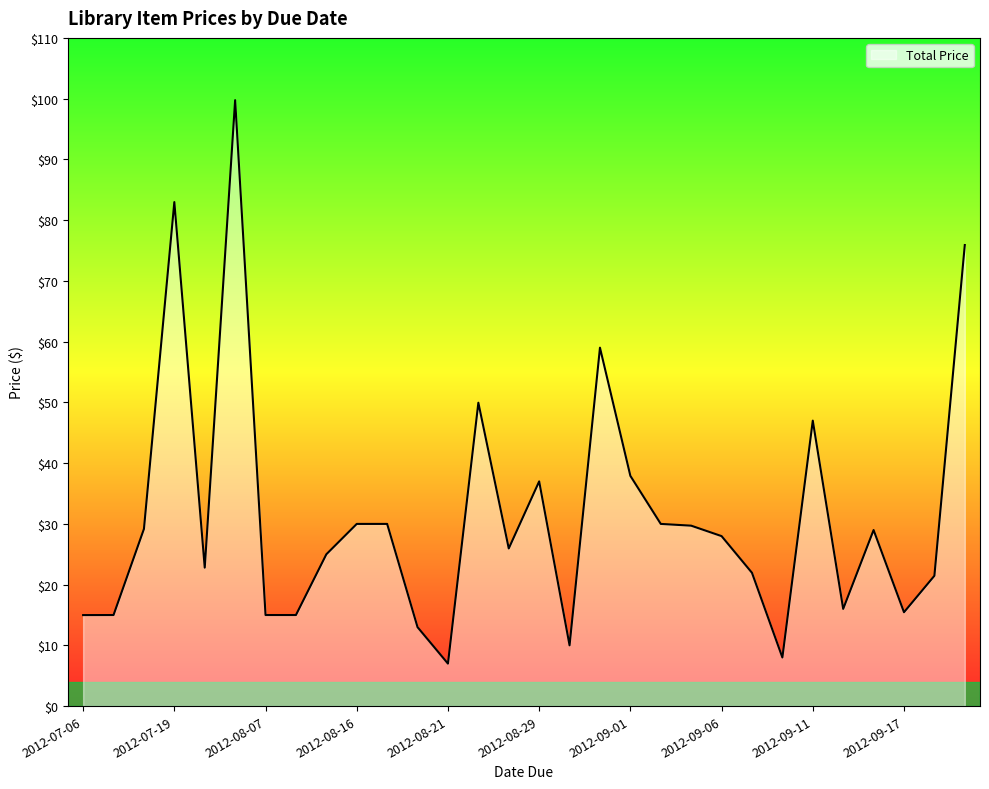

What is the smallest value displayed?

7.0